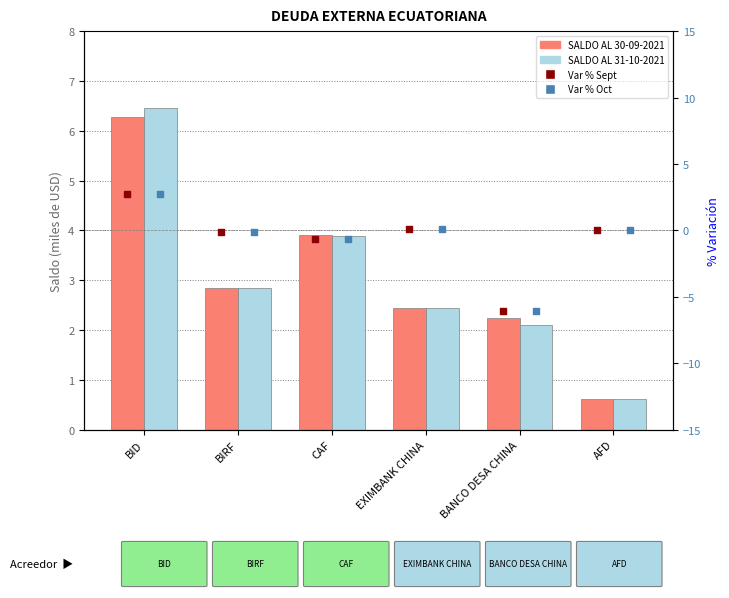

Which series has the widest spread of Y values?

% change